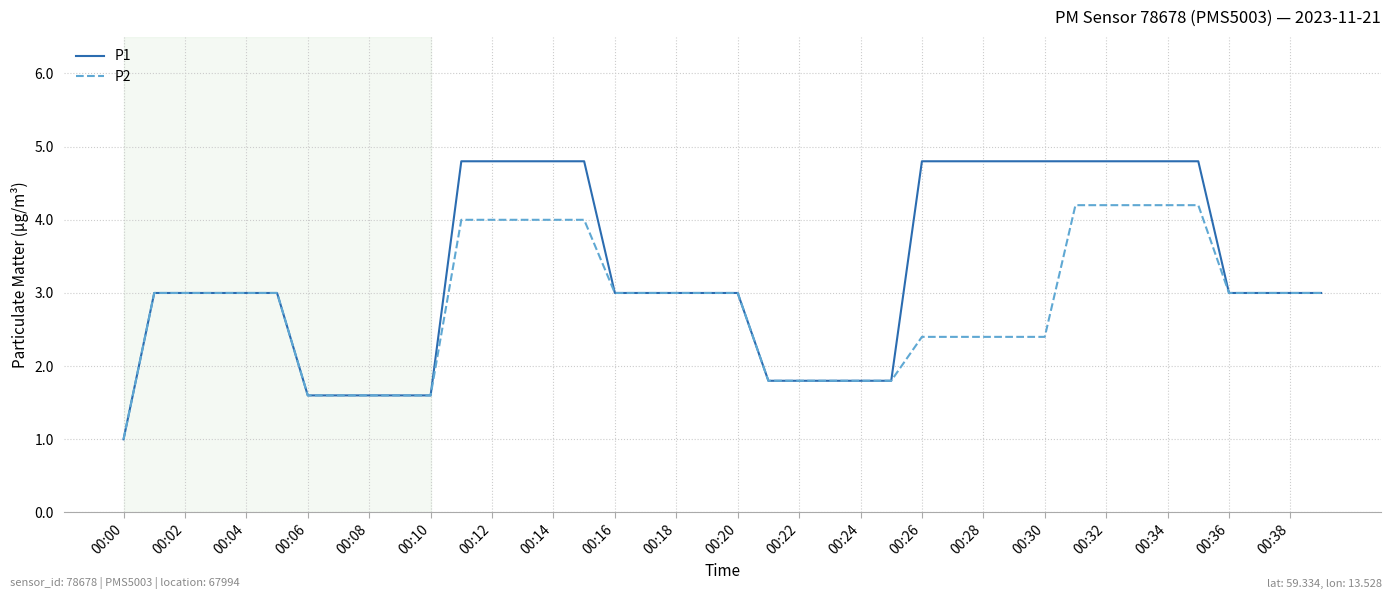

What is the maximum value shown in the chart?

4.8